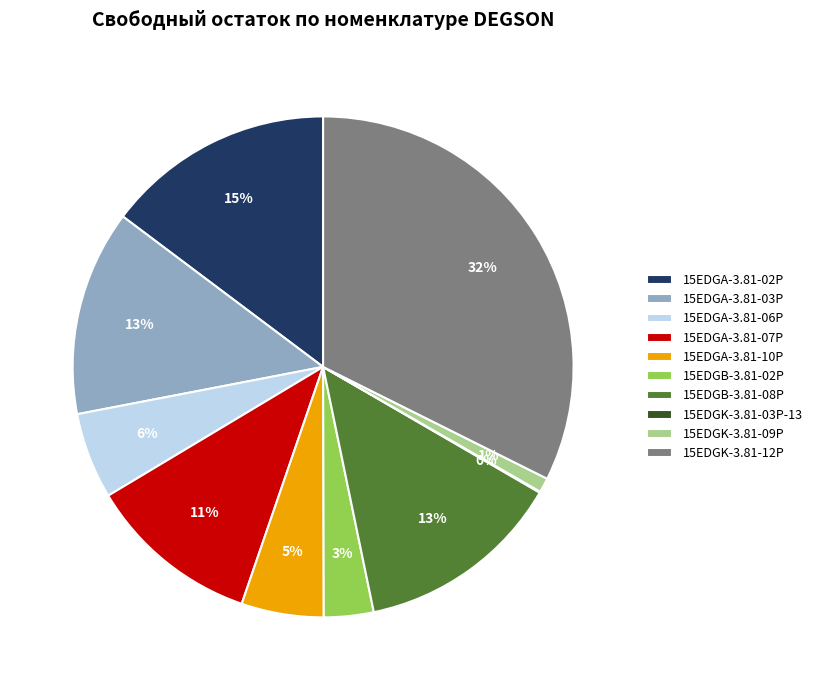

Does 15EDGA-3.81-06P account for over 50% of the chart?

No